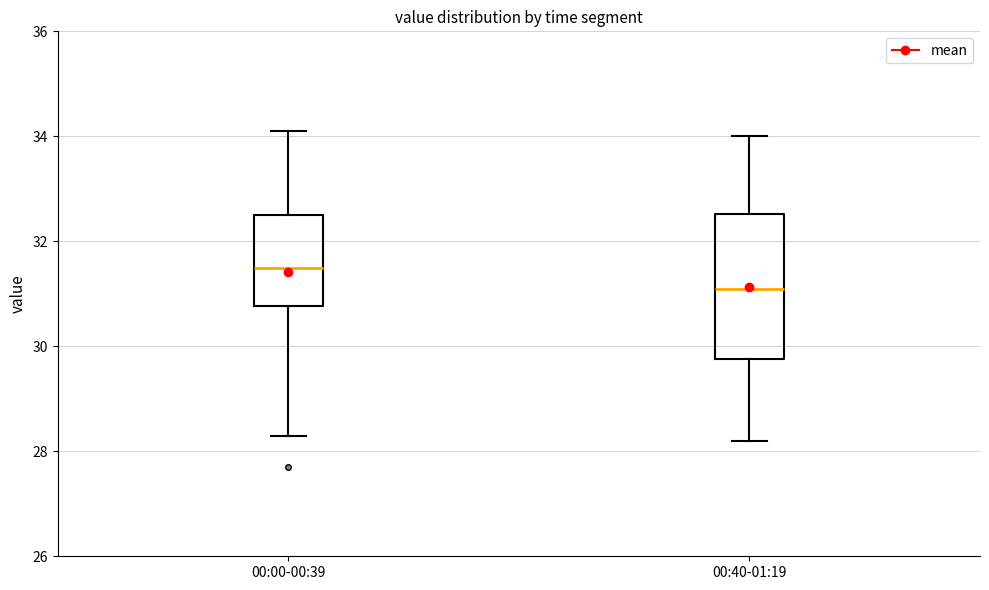

Which box is the tallest, from its lower edge to its upper edge?

00:40-01:19